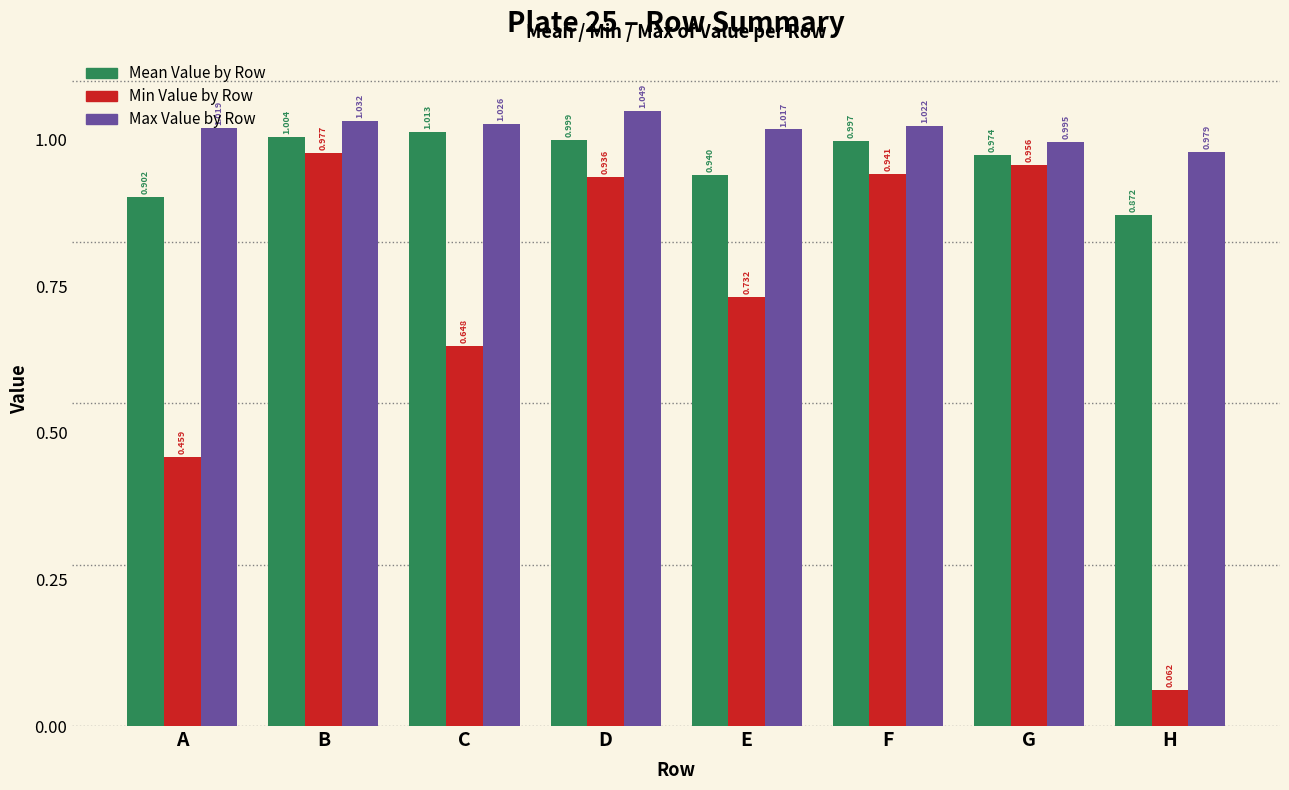

Is the value of Mean Value by Row at D greater than the value of Min Value by Row at B?

Yes